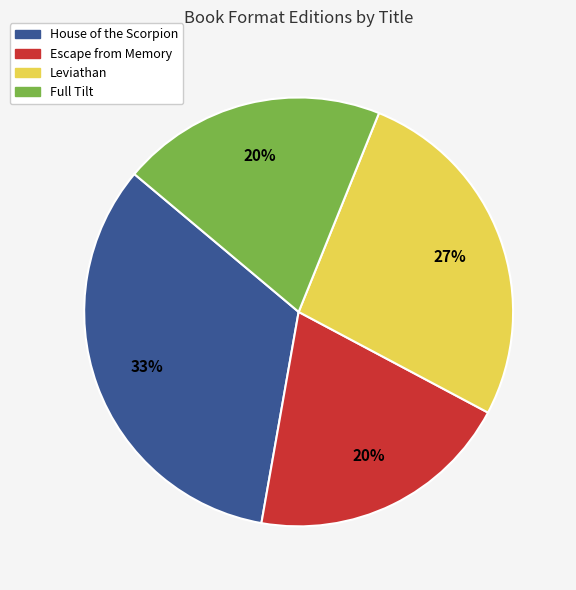

Which has a higher value, Full Tilt or Leviathan?

Leviathan